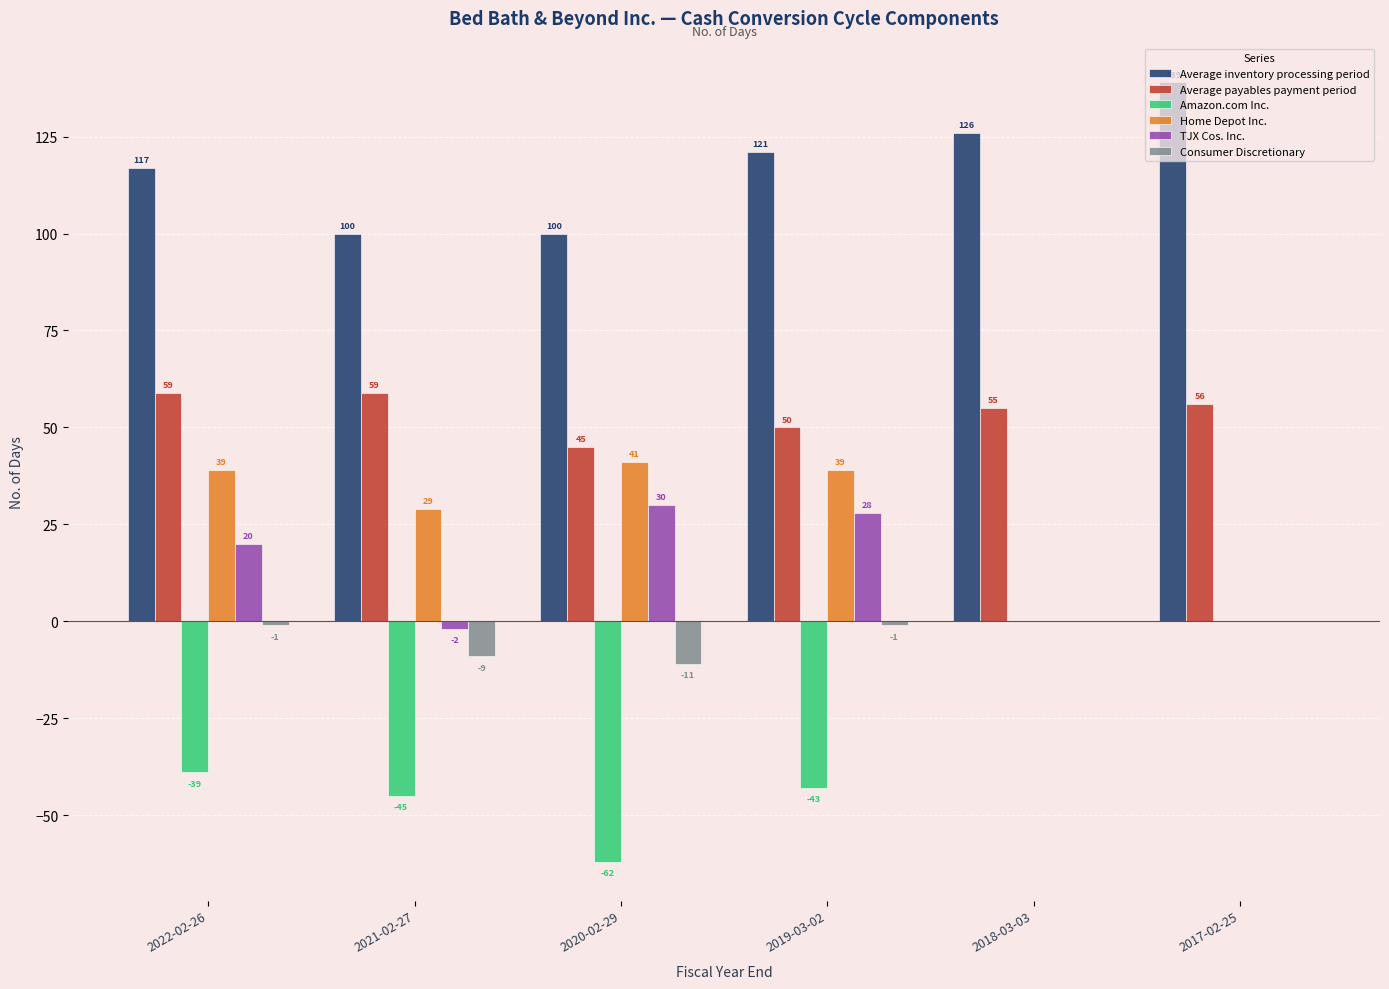

True or false: Average inventory processing period has a value of 31 at 2017-02-25.

False